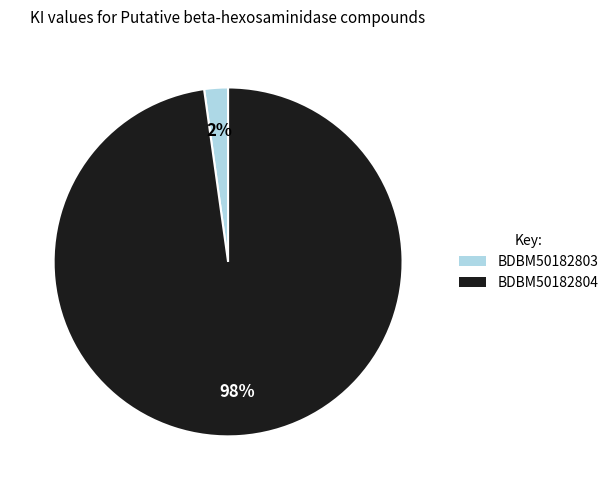

Is the sum of BDBM50182804 and BDBM50182803 greater than half?

Yes